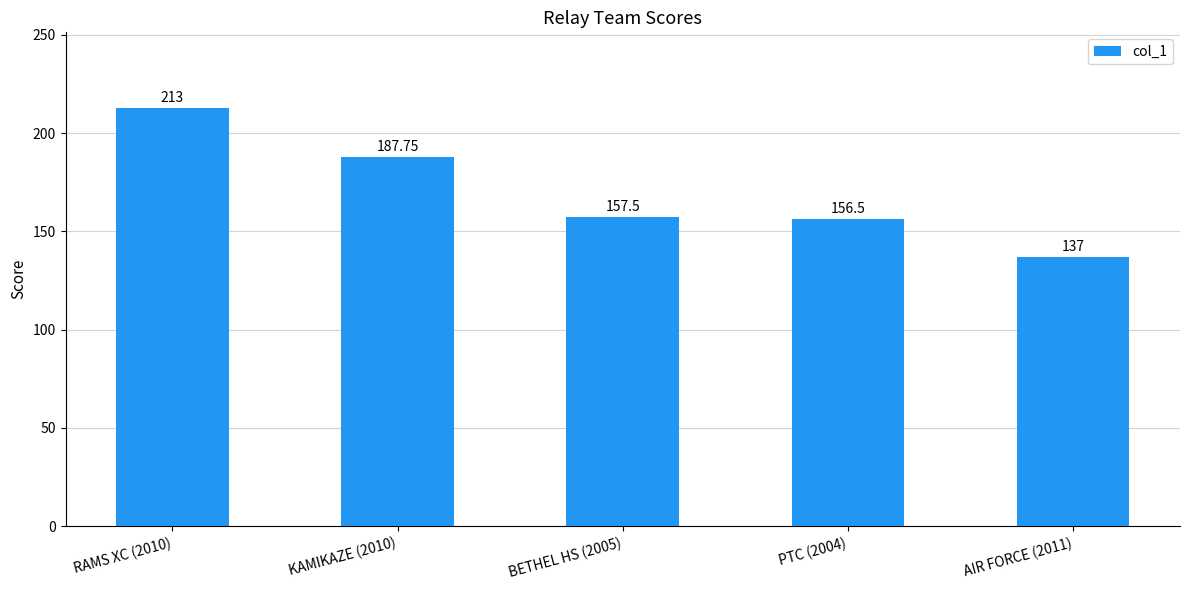

Rank the categories by value from lowest to highest.

AIR FORCE (2011), PTC (2004), BETHEL HS (2005), KAMIKAZE (2010), RAMS XC (2010)